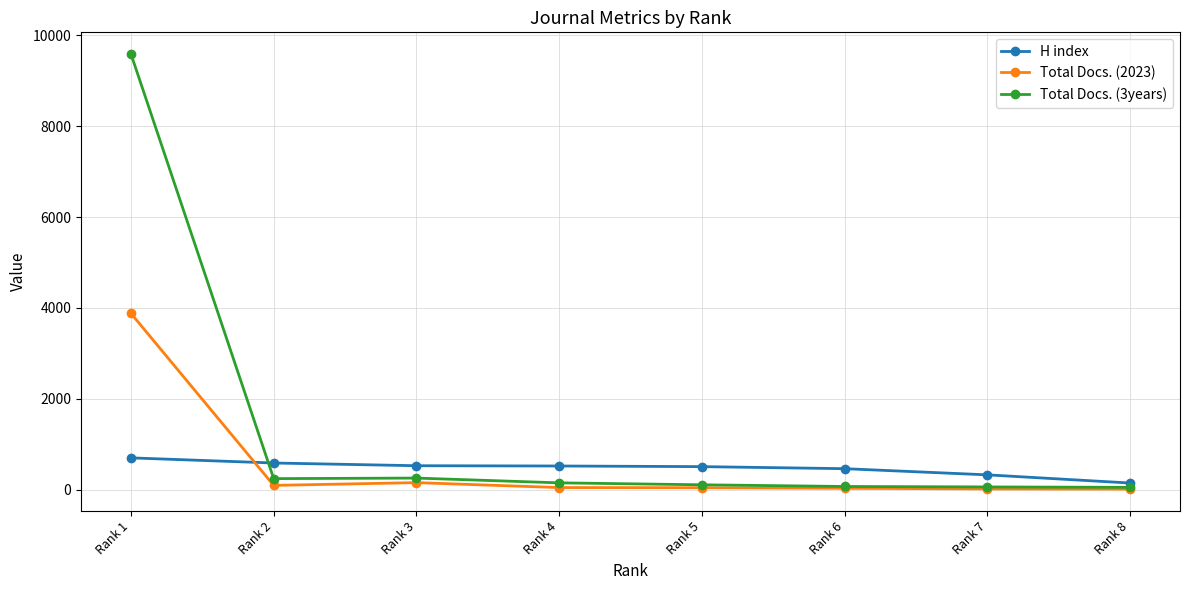

What is the spread (max minus min) of values at Rank 1?

8891